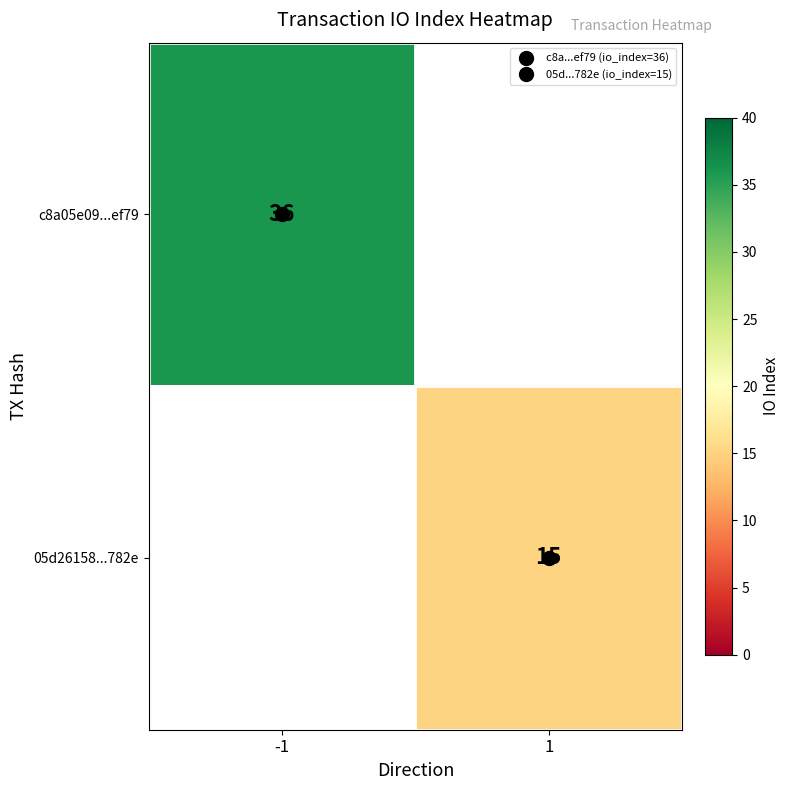

Which category has the lowest value across all series?

1